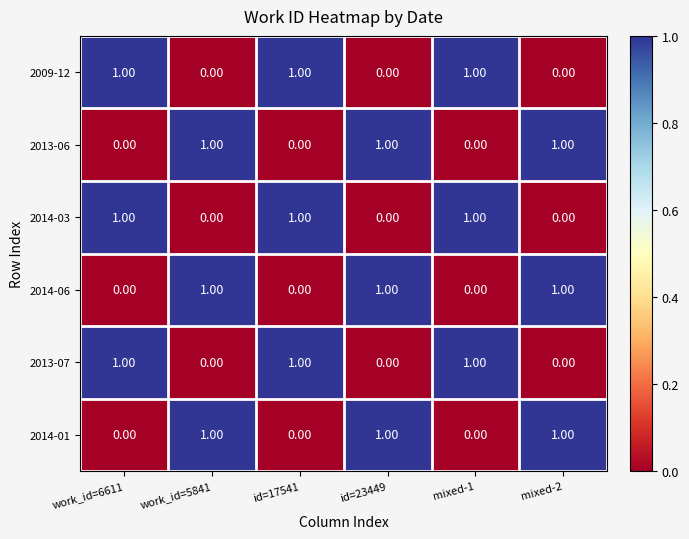

How many series are shown in this chart?

6